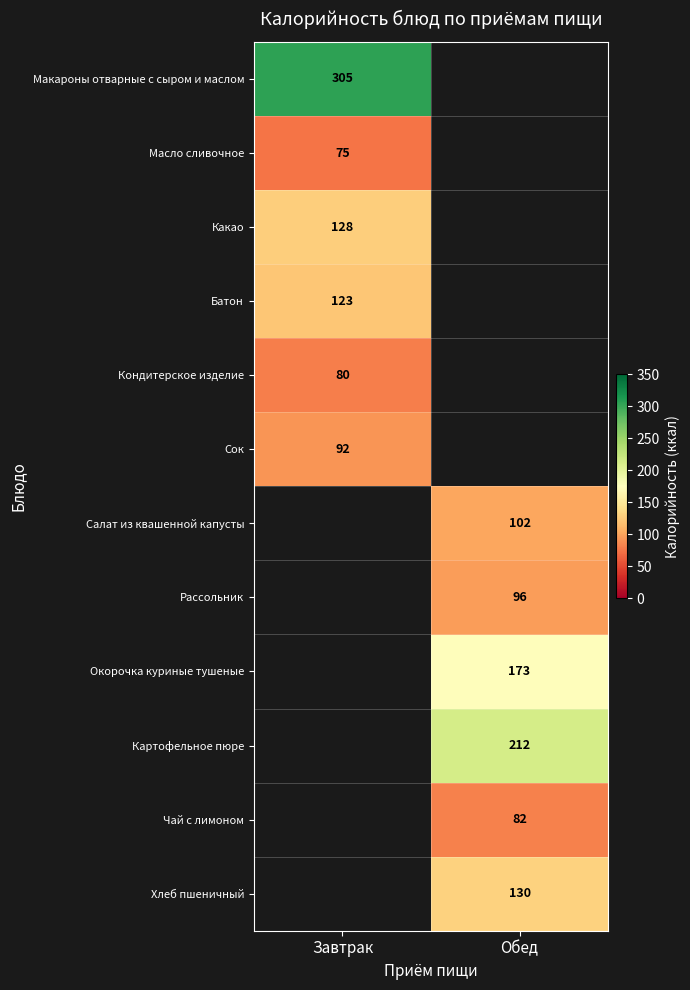

Is it true that Масло сливочное equals 75 at Завтрак?

True